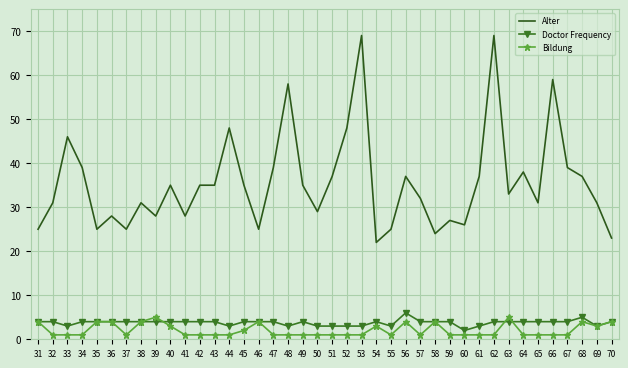

What is the maximum value for Doctor Frequency?

6